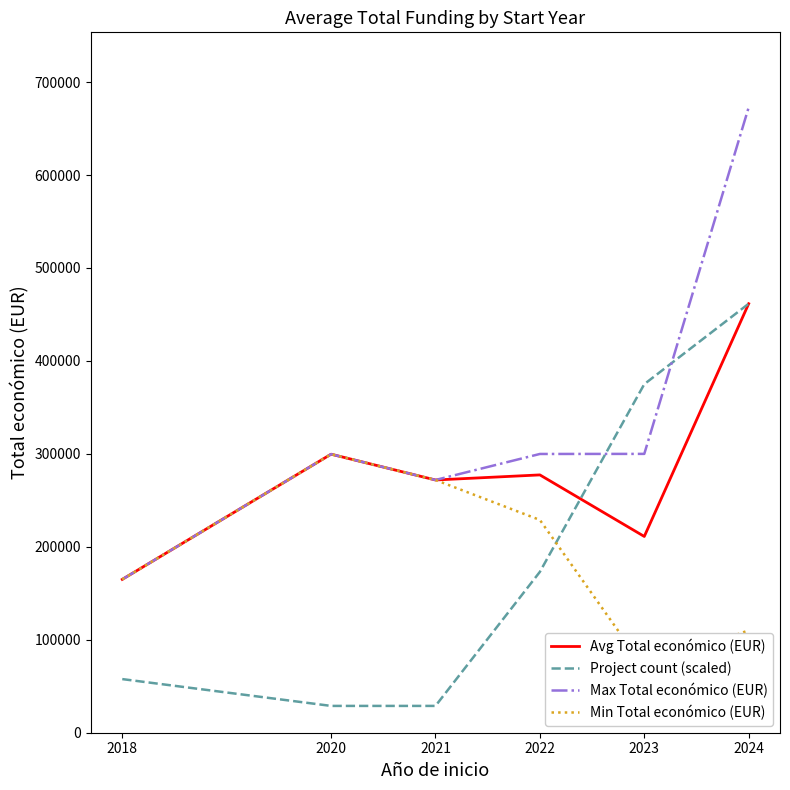

At which label does Max Total económico (EUR) first exceed 299913?

2023